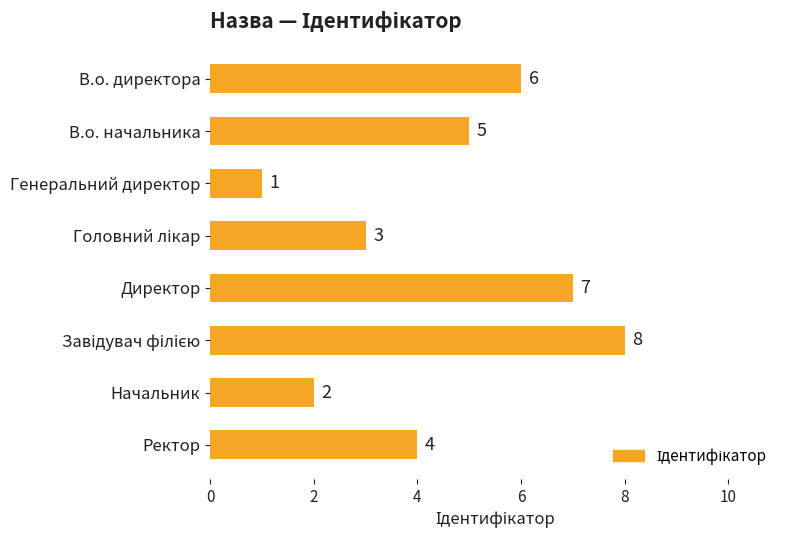

The value at Директор is 7. True or false?

True